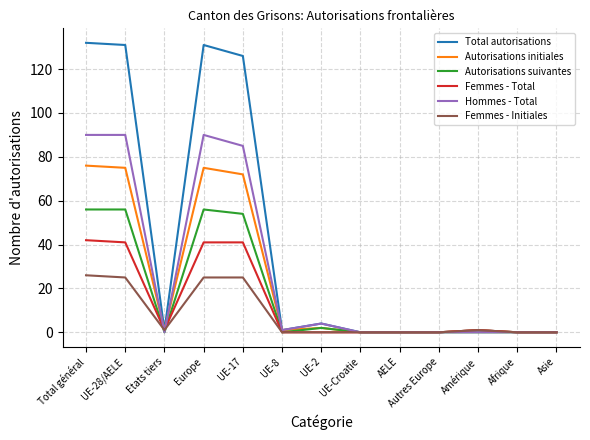

What is the highest value of the Autorisations suivantes series?

56